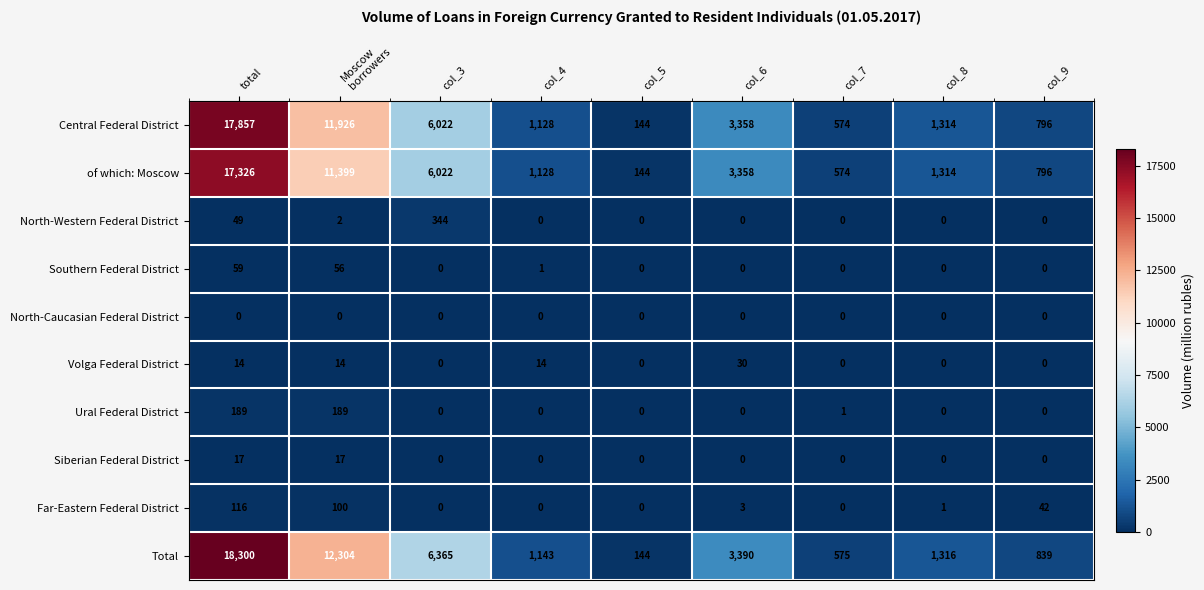

What is the average value of the Volga Federal District series?

8